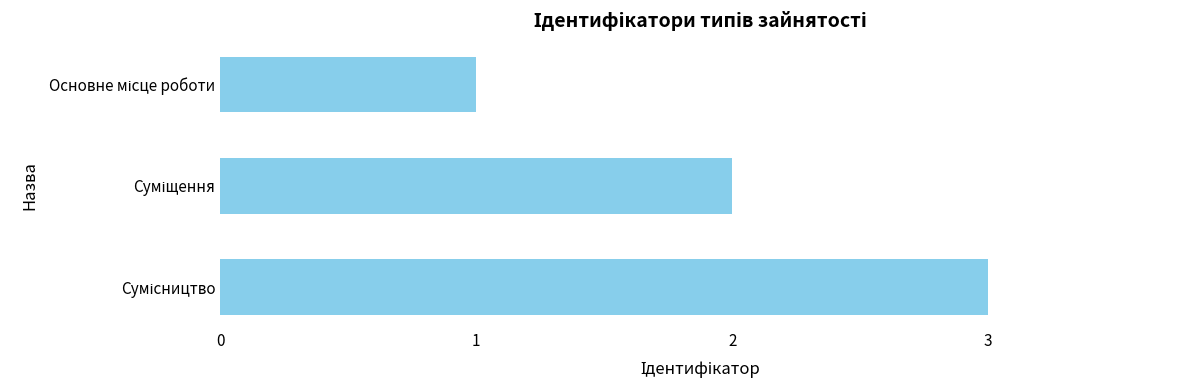

What is the maximum value shown in the chart?

3